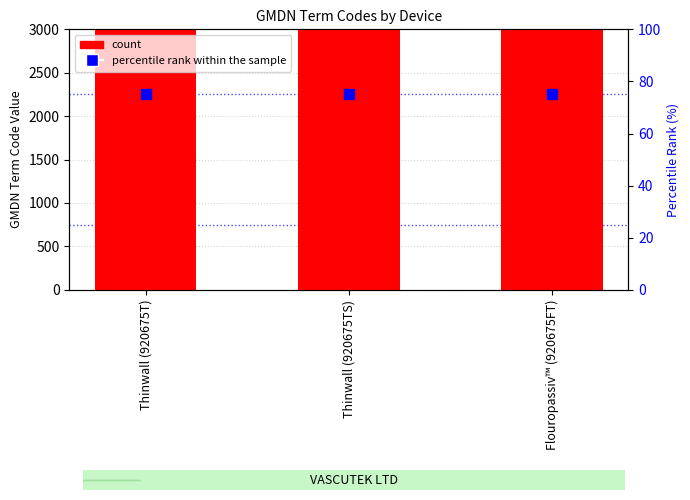

What is the total value across all series at Flouropassiv™ (920675FT)?

35348